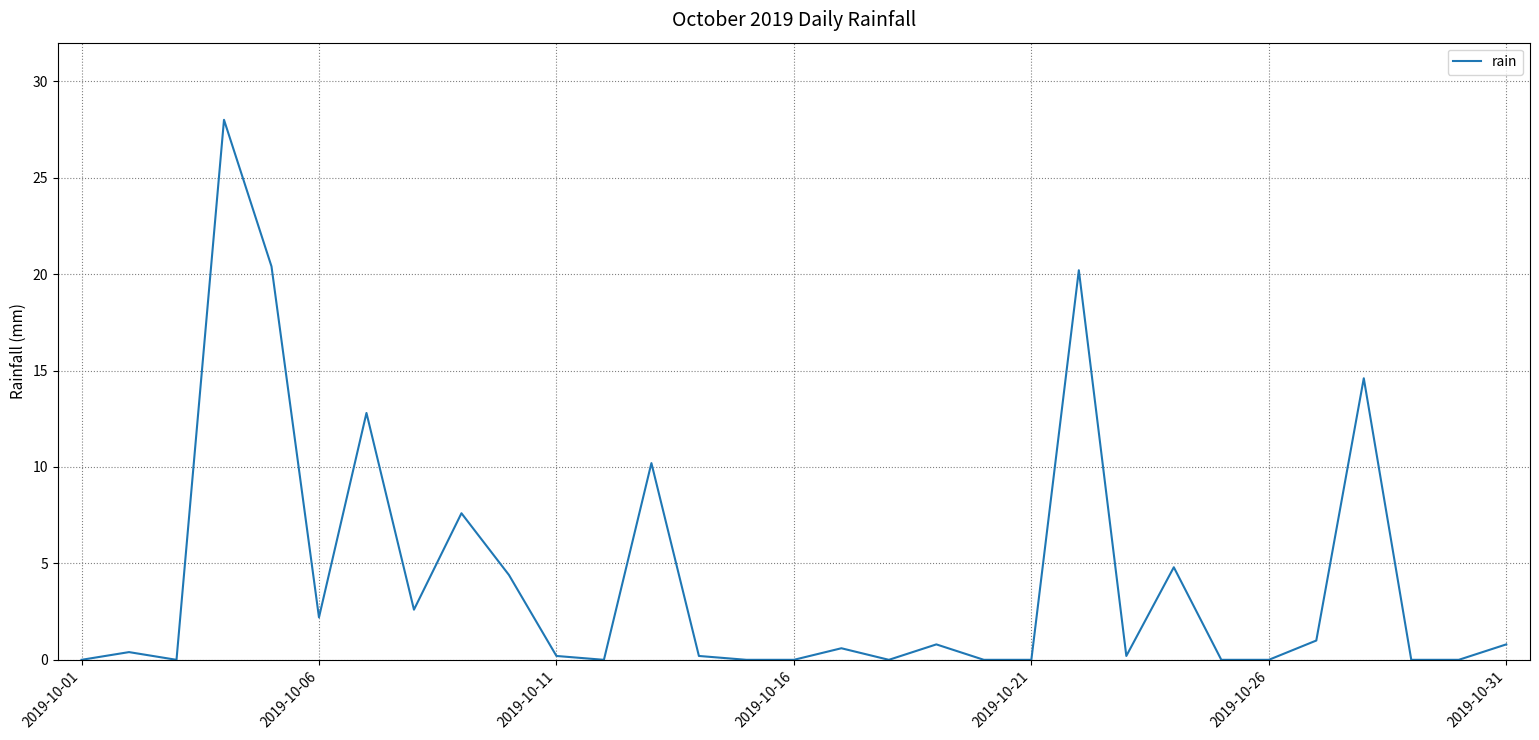

What is the greatest value displayed?

28.0